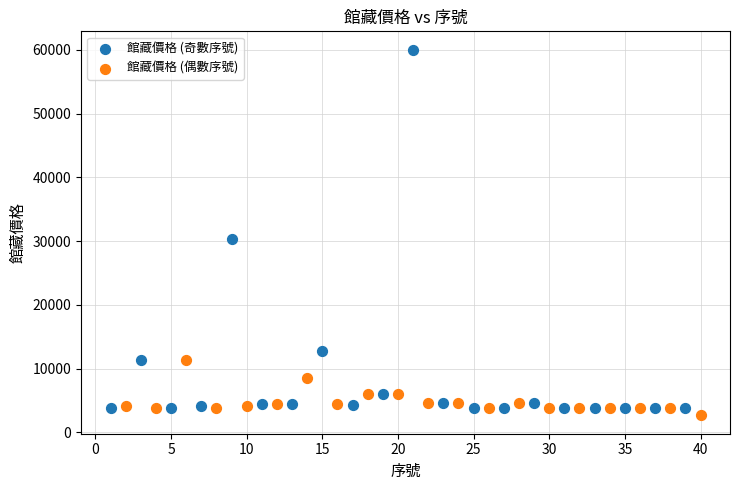

Which series has the largest Y range (max minus min)?

館藏價格 (奇數序號)